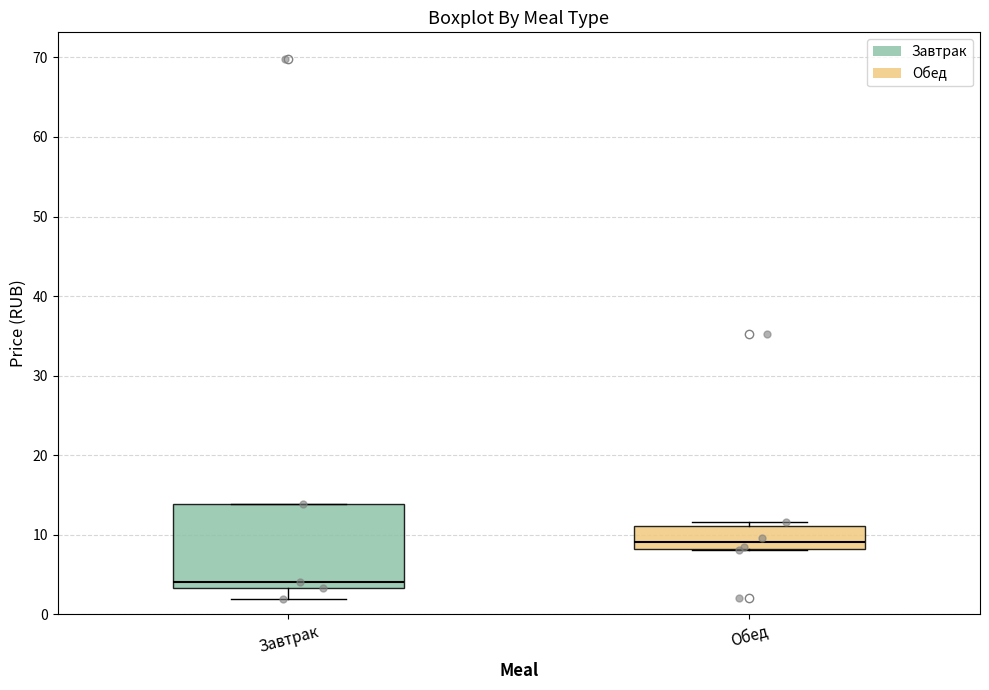

Reading left to right, read every box against the y-axis: the position of its median line, the range the box covers, and the ends of its whiskers. The values are not printed on the chart, so give them approximately, as read against the axis.

Завтрак: median 4, box 3 to 14, whiskers 2 to 14
Обед: median 9, box 8 to 11, whiskers 8 to 12